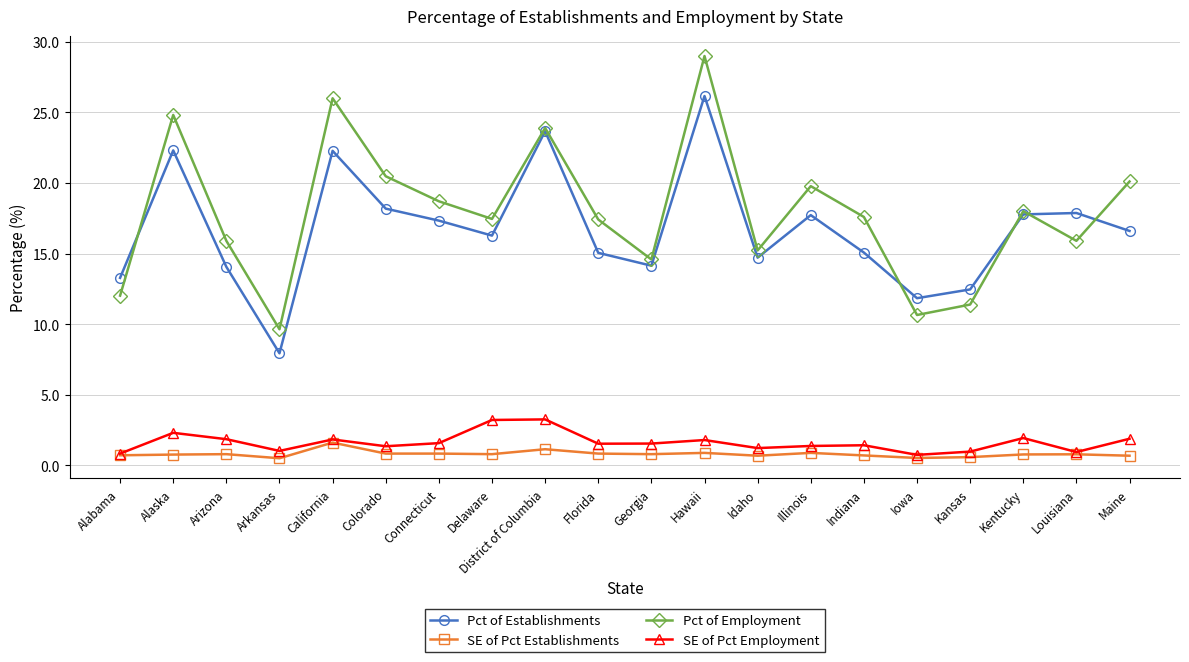

True or false: Pct of Employment and Pct of Establishments intersect in this chart.

True